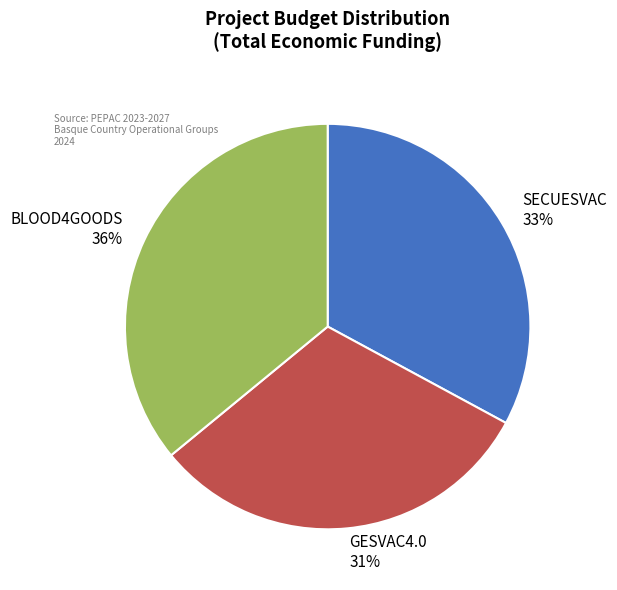

What is the smallest slice in the pie chart?

GESVAC4.0